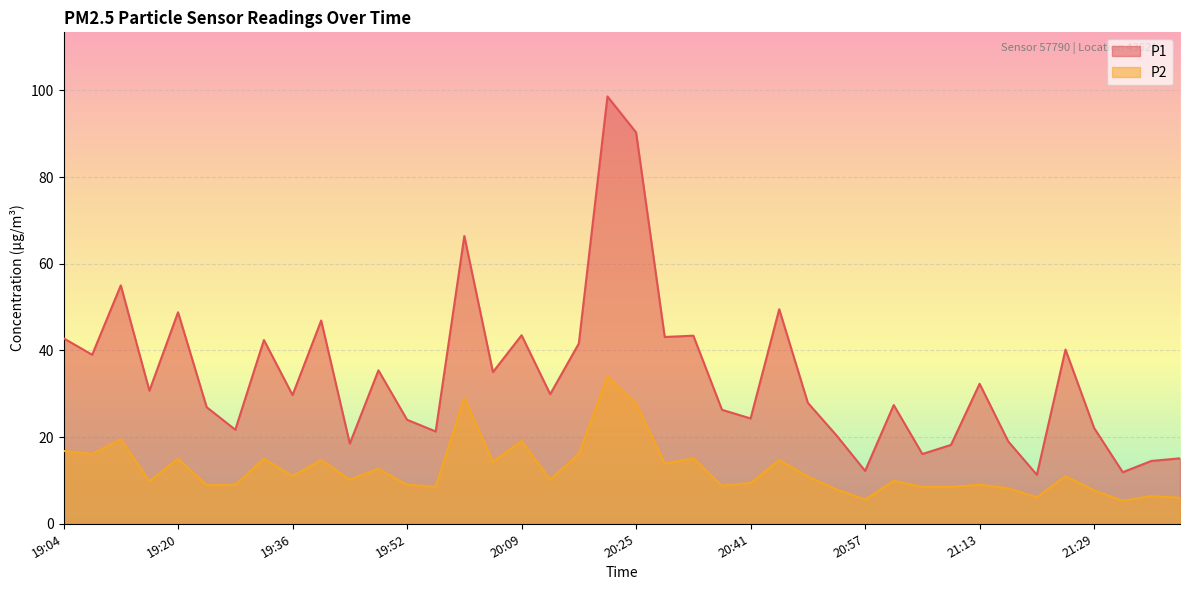

Which category has the highest value in the P1 series?

20:21